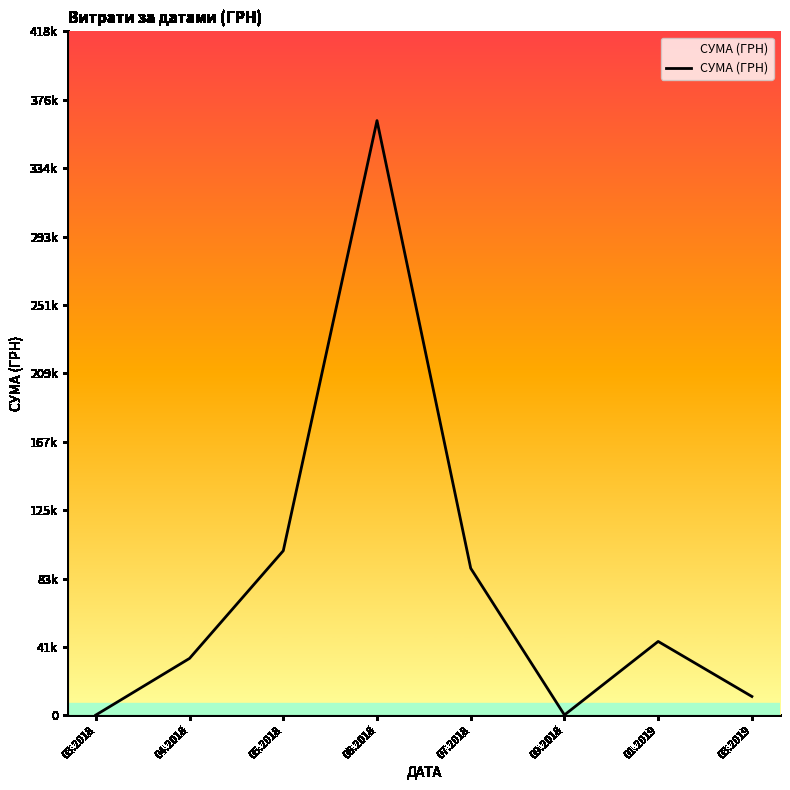

Does the chart display data point markers on the line(s)?

No